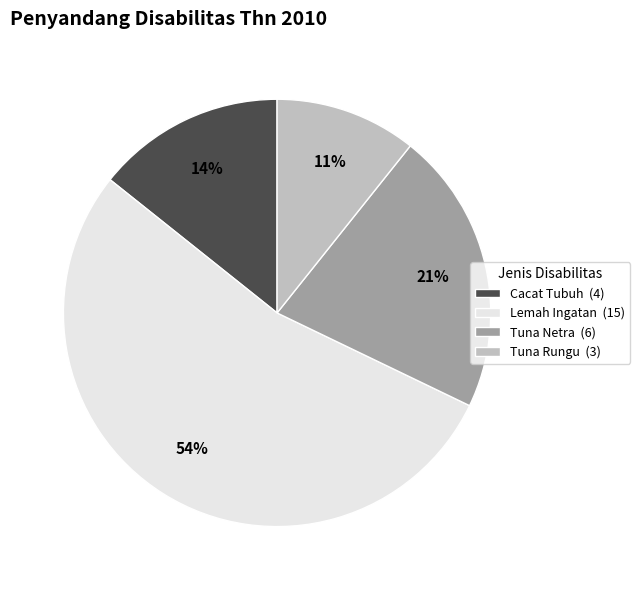

To the nearest percent, what is the difference between the largest and smallest slice percentages?

43%